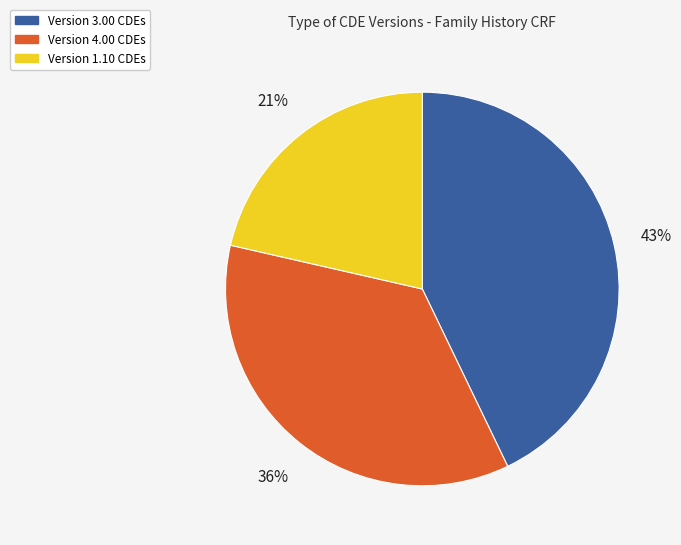

Count the number of slices in the pie.

3